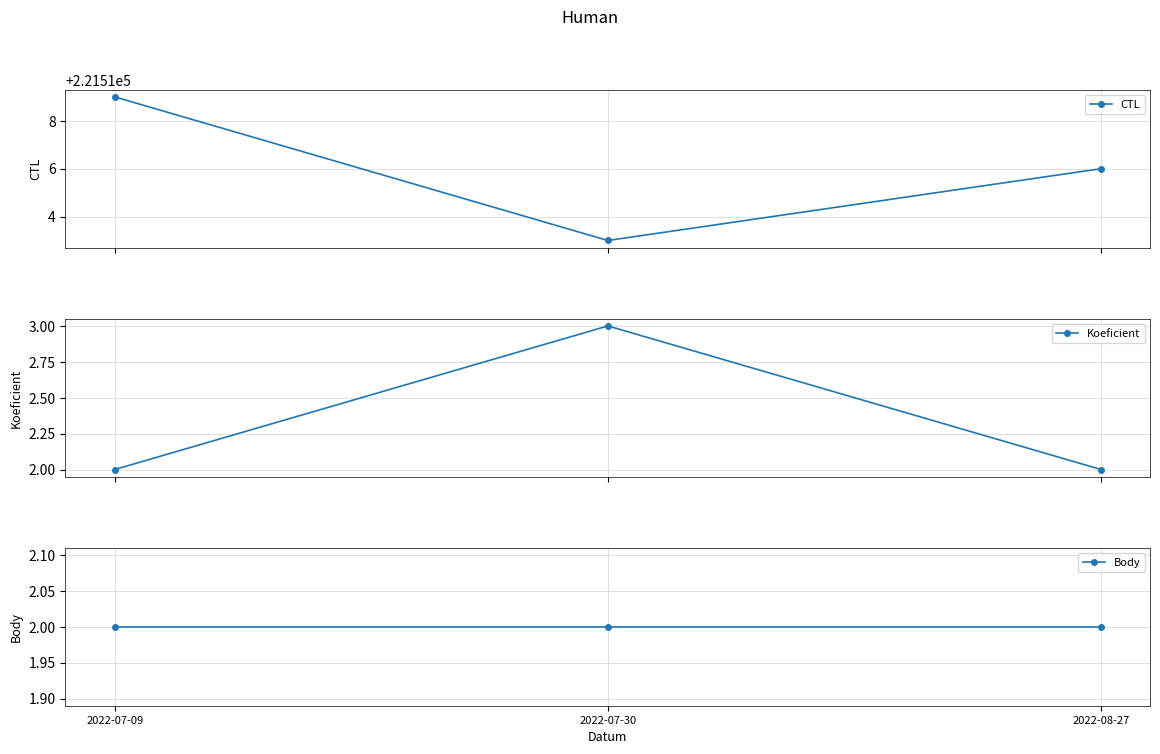

What is the minimum value for Koeficient?

2